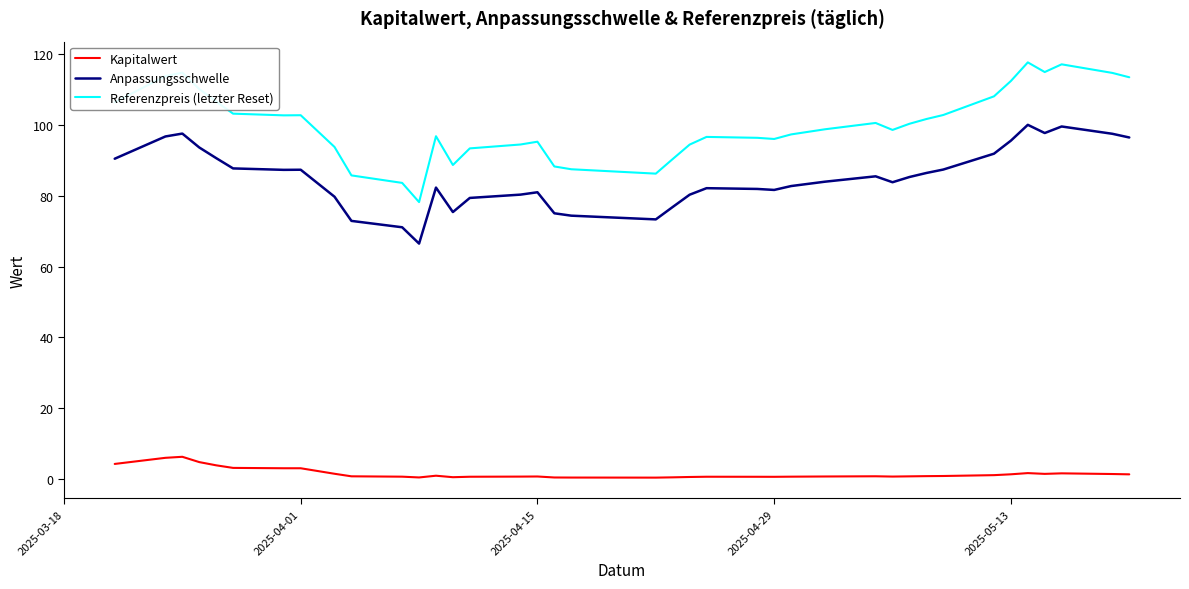

What is the difference between the second highest and minimum values in the Referenzpreis (letzter Reset) series?

39.0